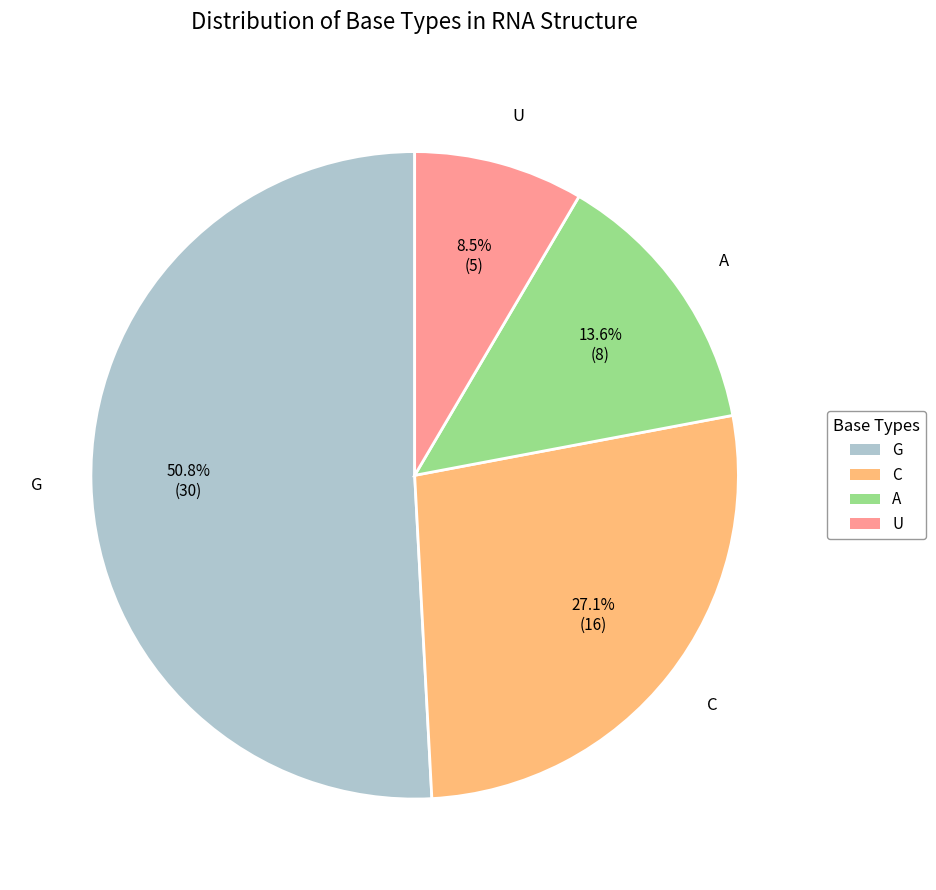

To the nearest percent, what is the difference between the A and G slice percentages?

37%